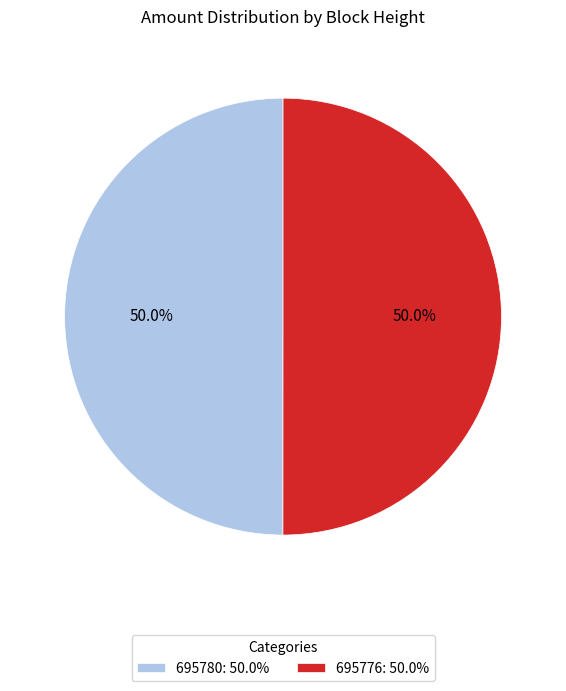

True or false: 695780 accounts for 37% of the total.

False